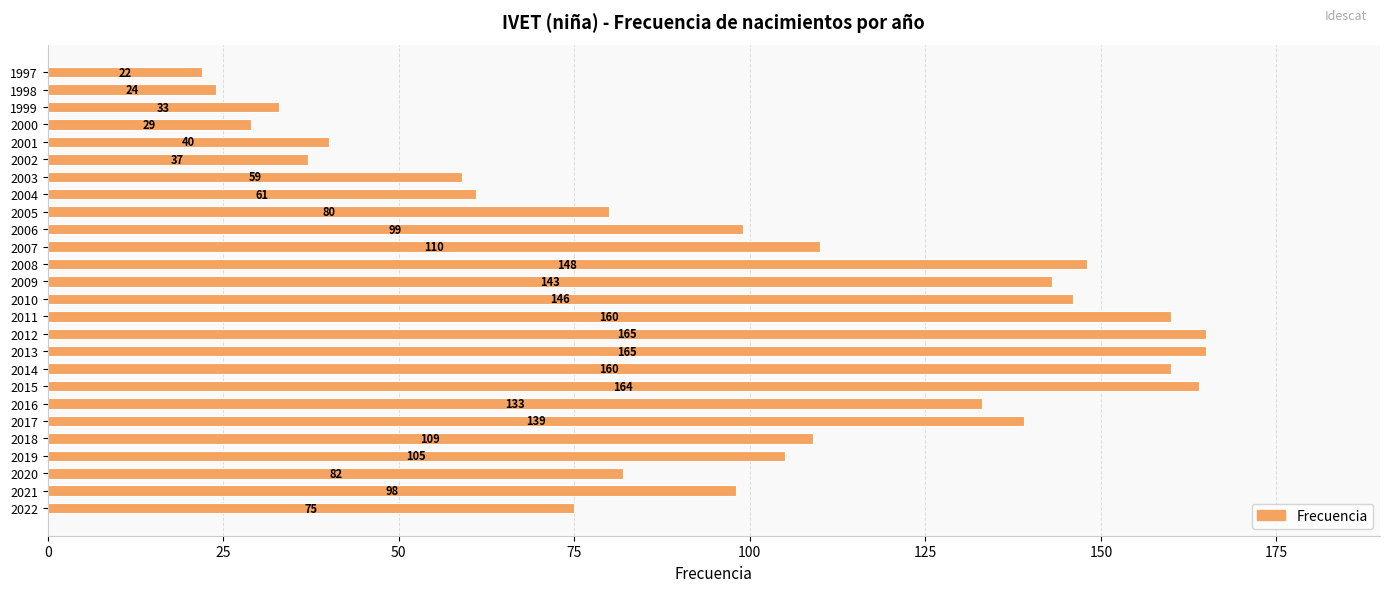

Are the bars grouped side by side (vs. stacked)?

No